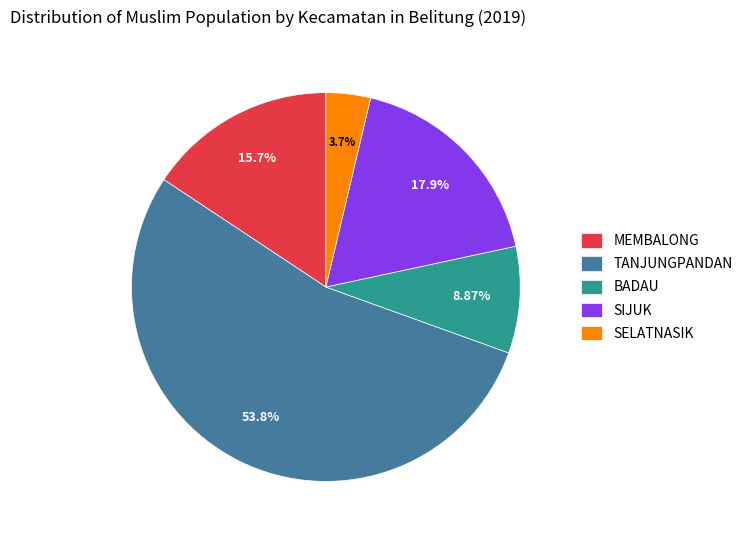

To the nearest percent, what percentage of the pie is BADAU?

9%